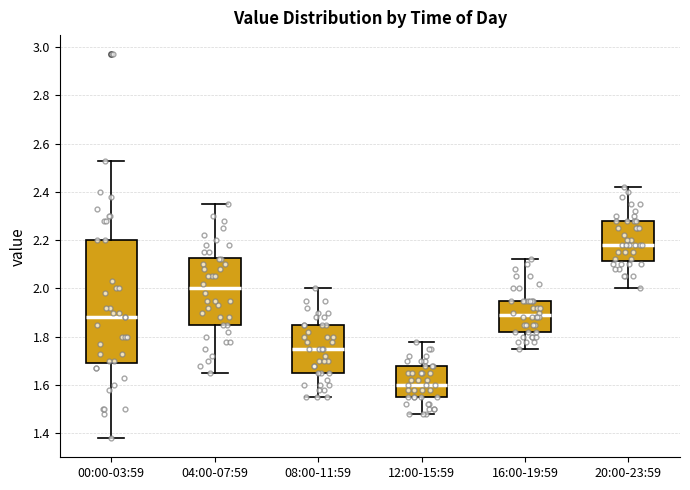

Which box is the tallest, from its lower edge to its upper edge?

00:00-03:59